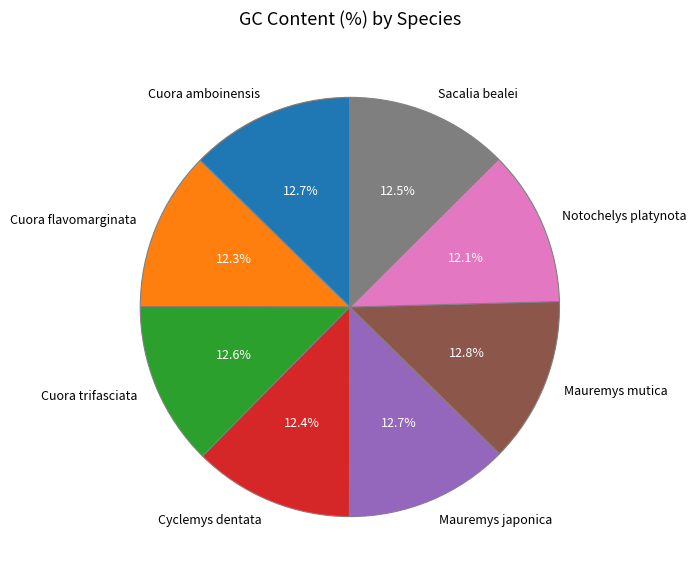

To the nearest percent, what is the combined percentage of Mauremys mutica and Notochelys platynota?

25%